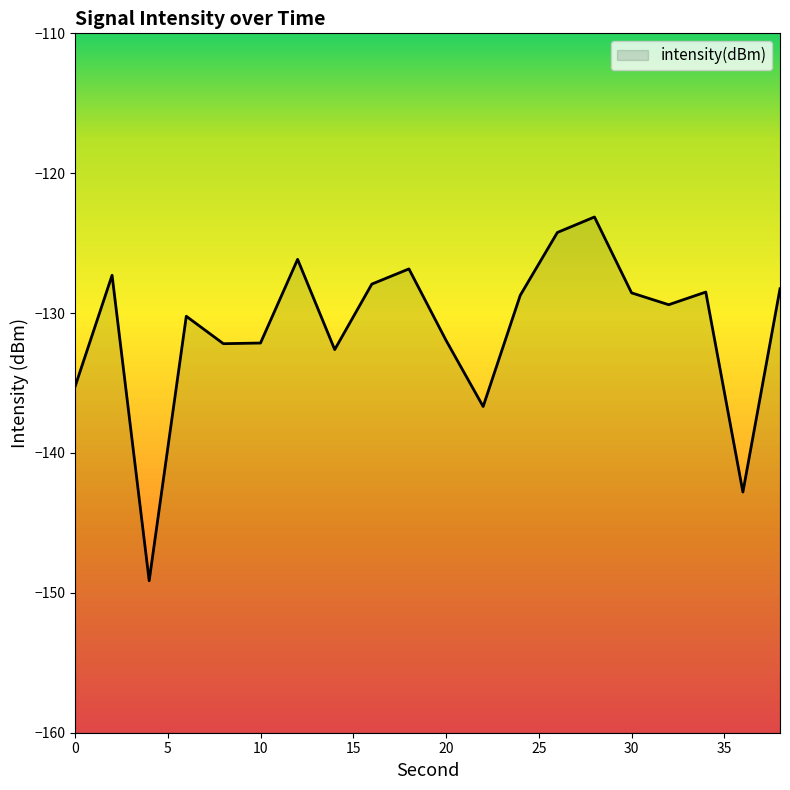

What is the sum of all values?

-2622.0